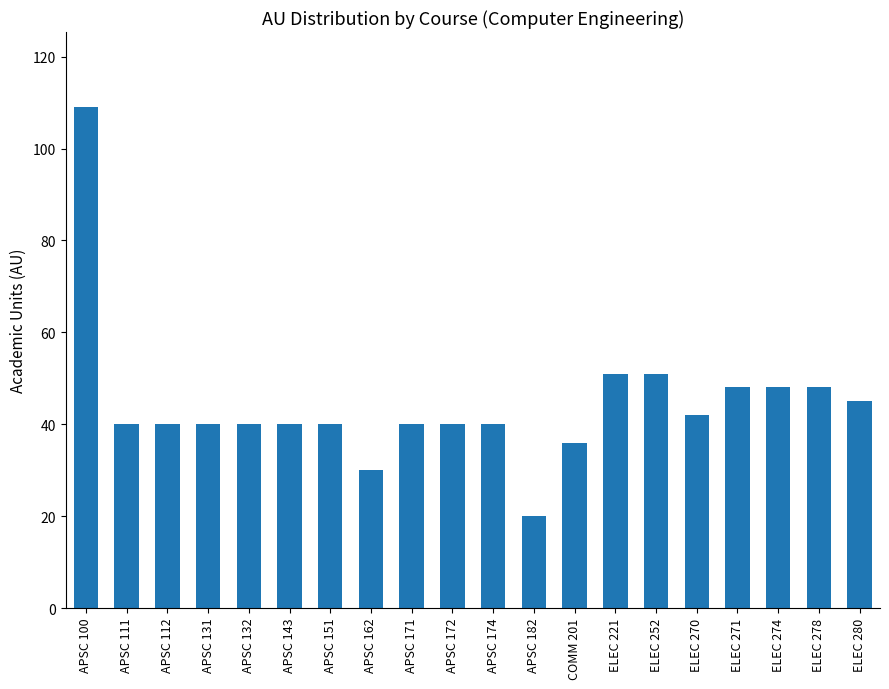

What is the minimum value shown in the chart?

20